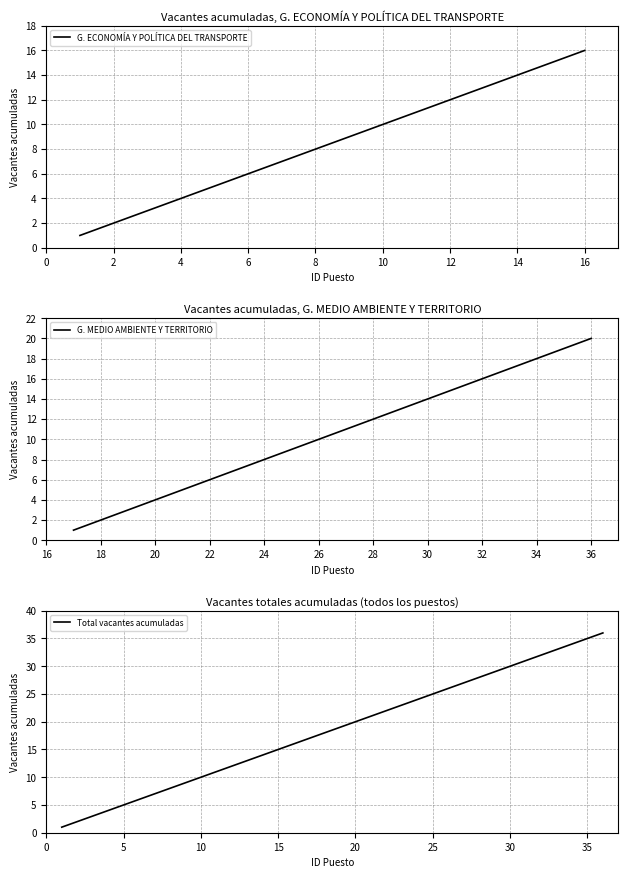

What is the maximum value for G. MEDIO AMBIENTE Y TERRITORIO?

20